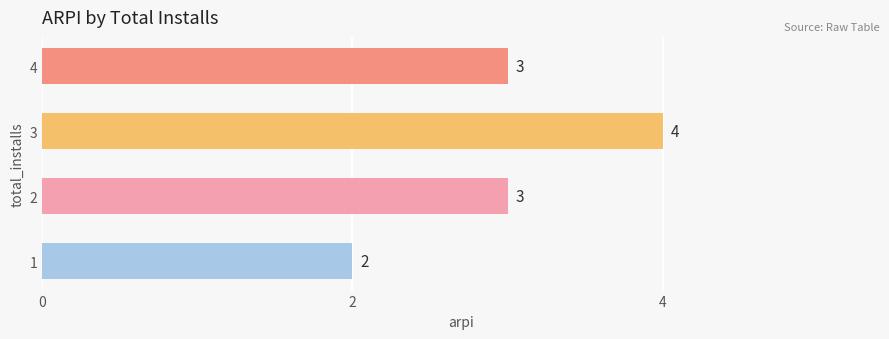

True or false: the data shows 4 at 3.

True